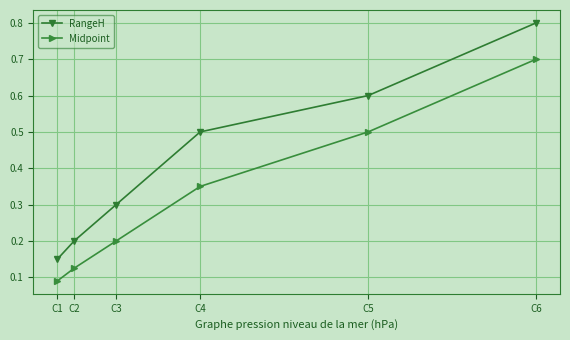

What is the difference between the Midpoint values at C6 and C1?

0.6